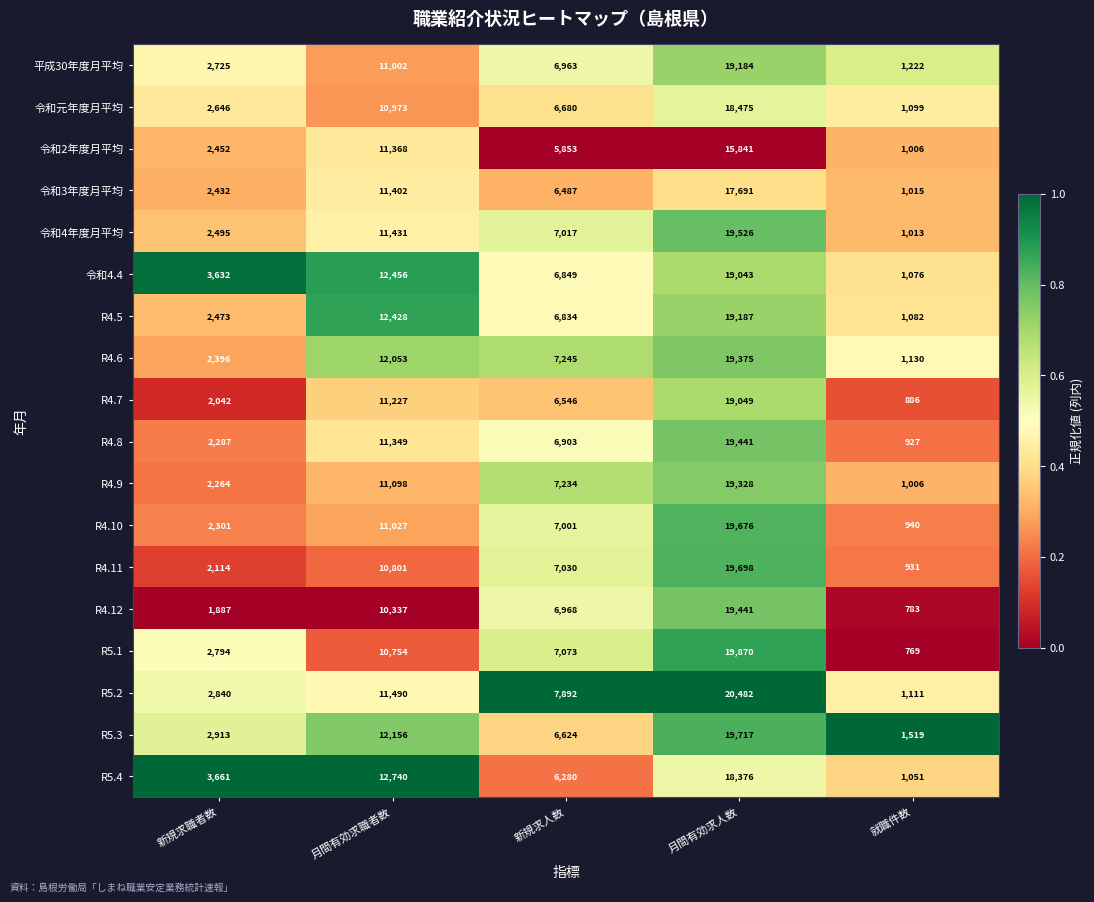

True or false: R4.11 has a value of 2114 at 新規求職者数.

True